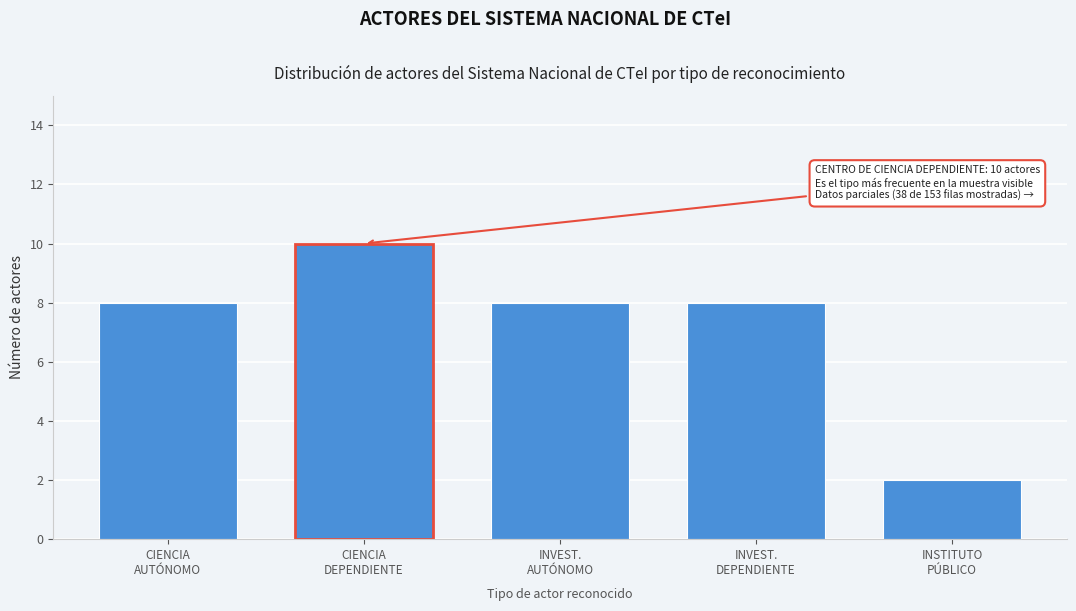

Reading left to right, list all the values displayed in this chart.

8	10	8	8	2